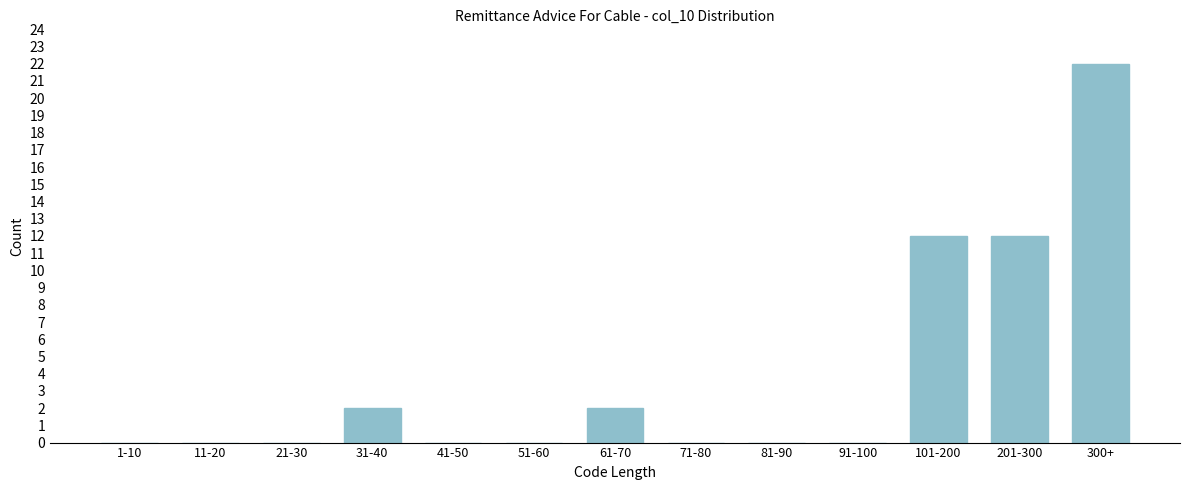

Reading left to right, extract all data points from this chart.

1-10=0	11-20=0	21-30=0	31-40=2	41-50=0	51-60=0	61-70=2	71-80=0	81-90=0	91-100=0	101-200=12	201-300=12	300+=22